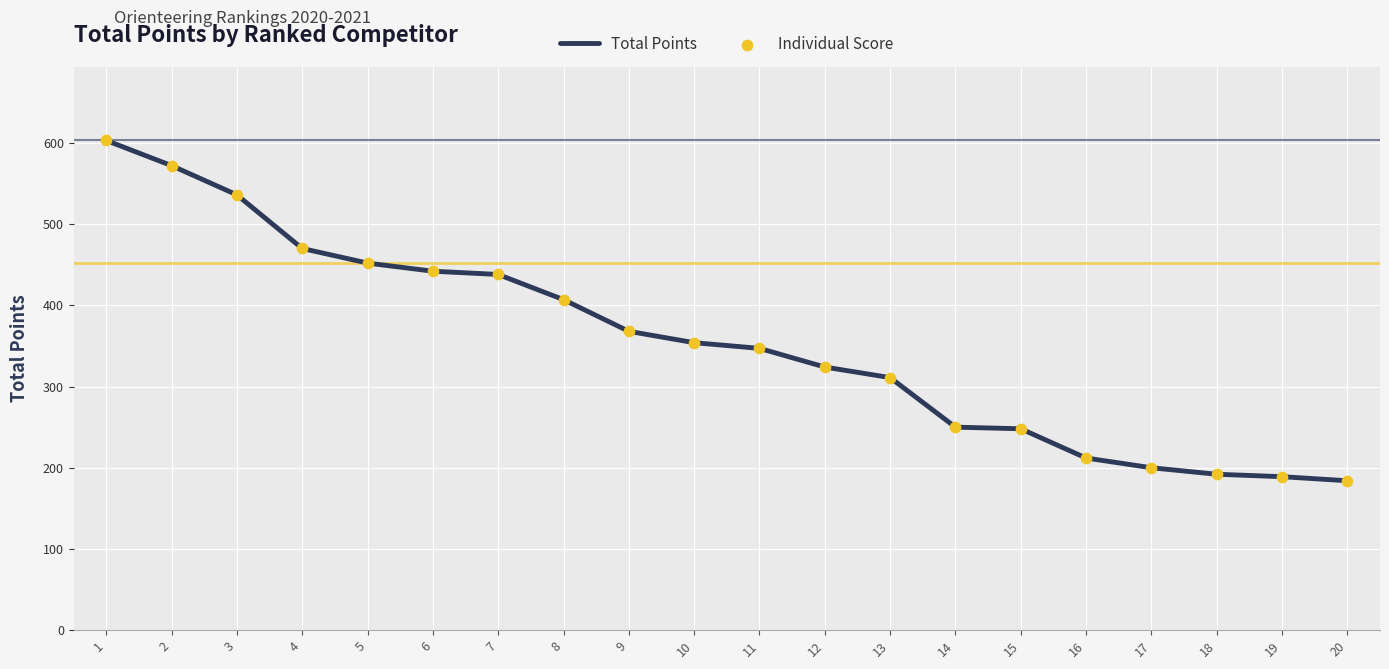

What is the change in value from 3 to 8?

-129